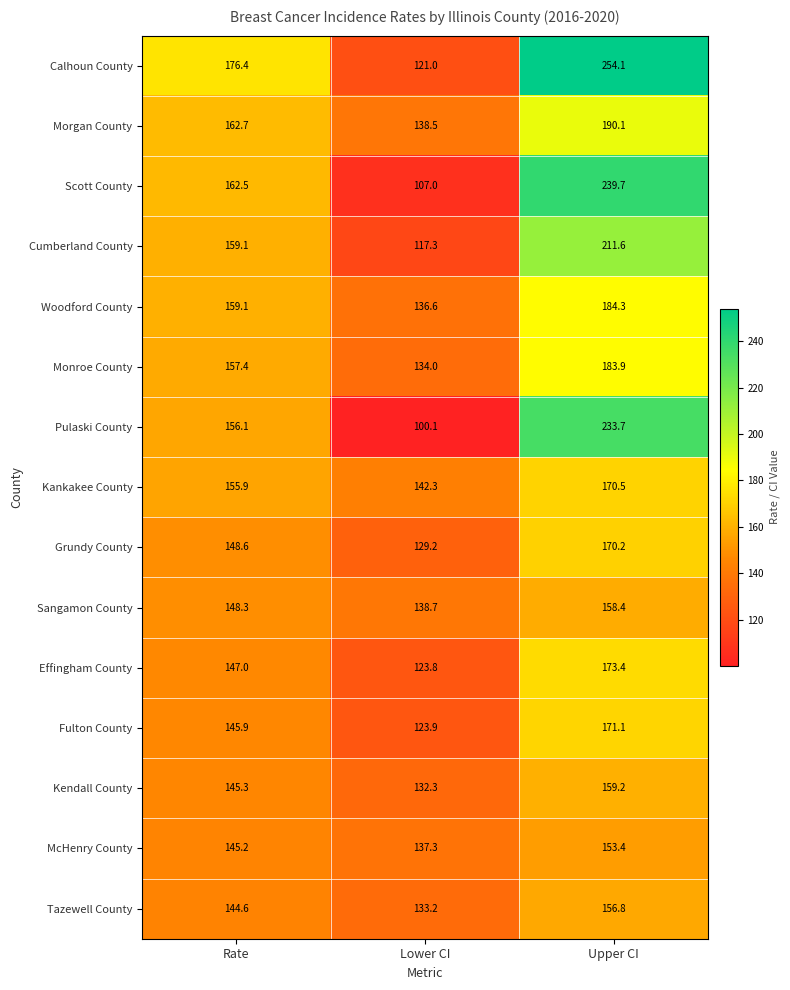

List the series in order of their peak value, lowest first.

McHenry County, Tazewell County, Sangamon County, Kendall County, Grundy County, Kankakee County, Fulton County, Effingham County, Monroe County, Woodford County, Morgan County, Cumberland County, Pulaski County, Scott County, Calhoun County